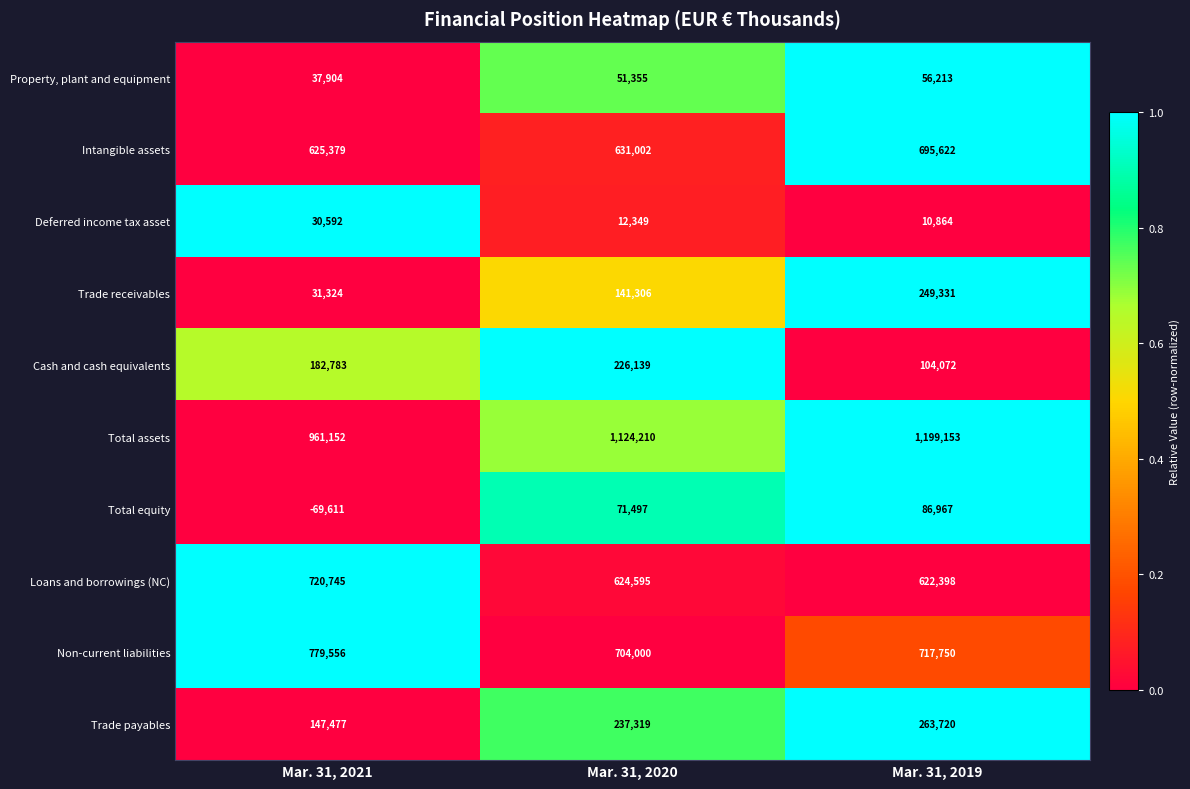

At Mar. 31, 2021, list the series in order from smallest to largest.

Total equity, Deferred income tax asset, Trade receivables, Property, plant and equipment, Trade payables, Cash and cash equivalents, Intangible assets, Loans and borrowings (NC), Non-current liabilities, Total assets